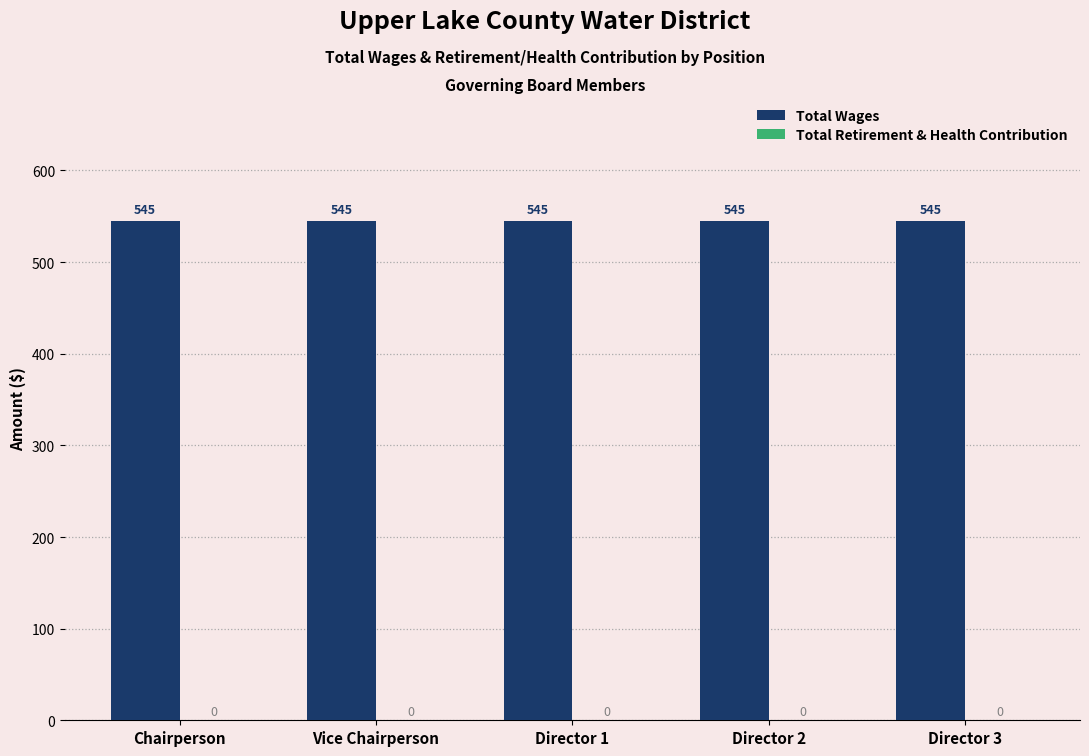

Which label corresponds to the smallest value in the chart?

Chairperson